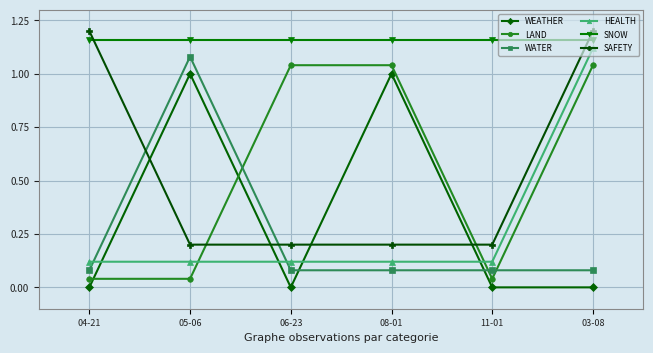

Is it true that SNOW equals 1.5 at 05-06?

False